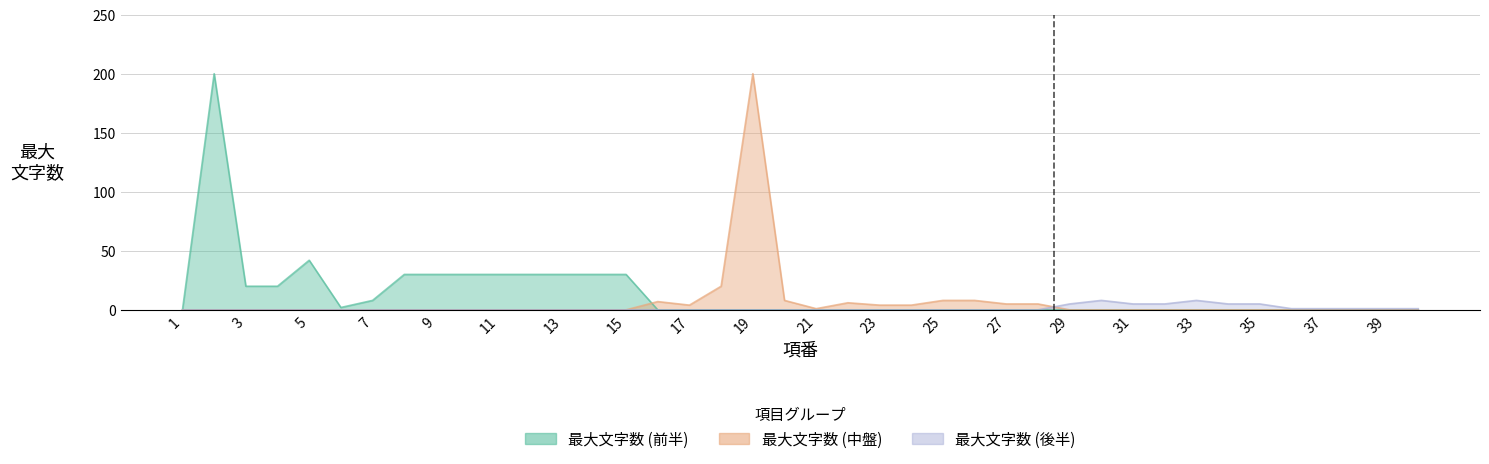

How many interior local valleys does the 最大文字数 series have?

2